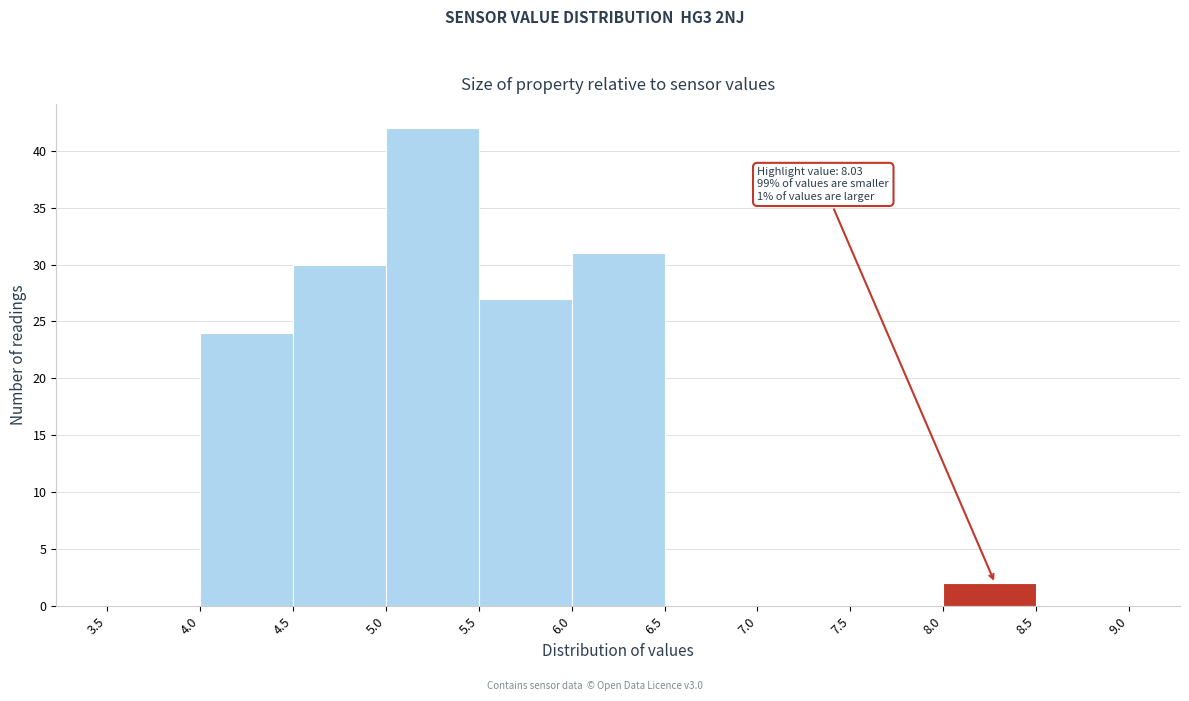

Over which range of the x-axis is the bar tallest?

5.0 to 5.5